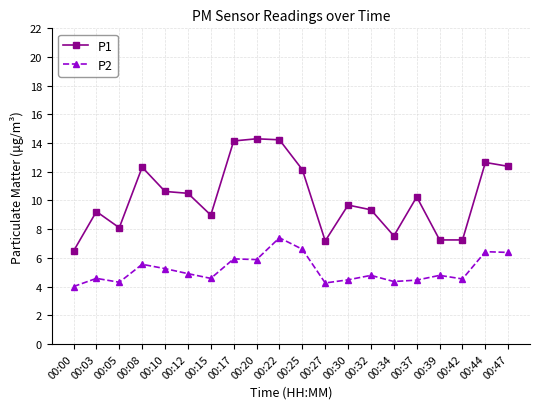

What is the smallest value displayed?

4.0